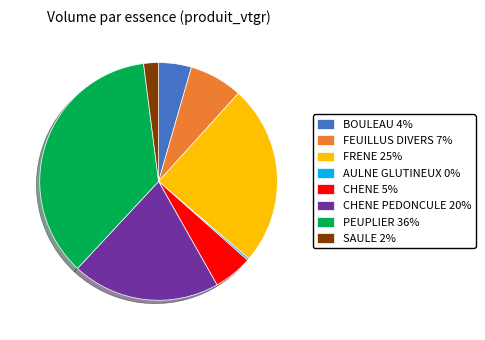

Is there a majority slice in this chart?

No